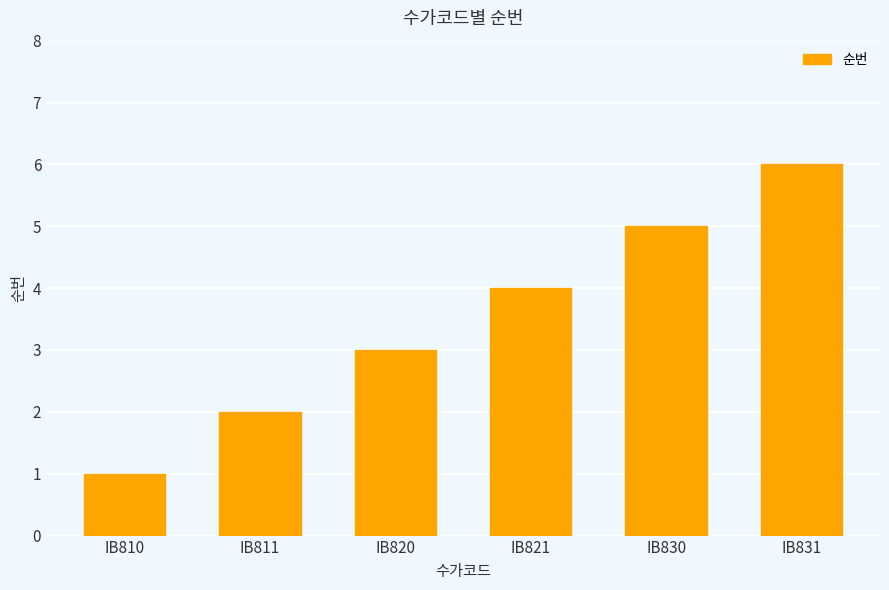

Which has a higher value, IB820 or IB831?

IB831